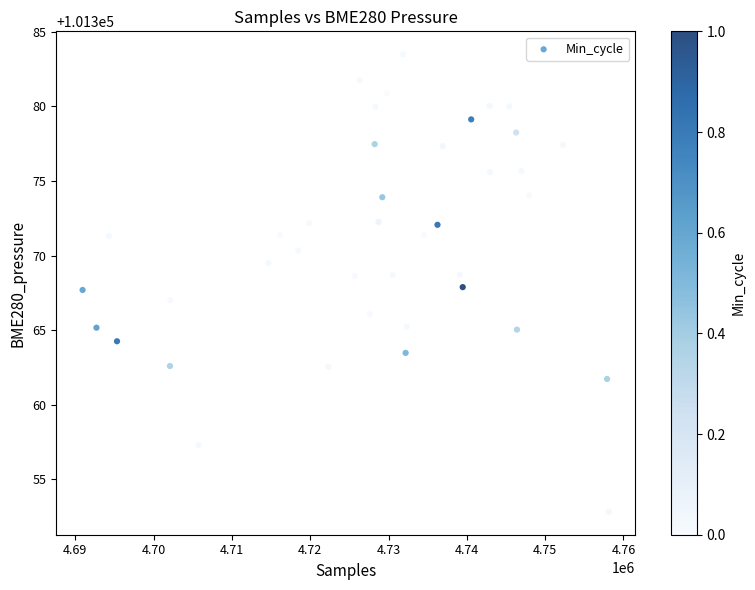

What is the range of Y values (max minus min)?

30.7